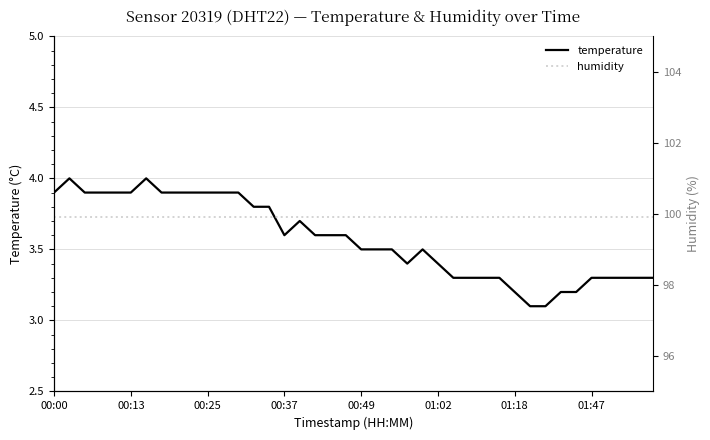

What is the lowest value of the temperature series?

3.1